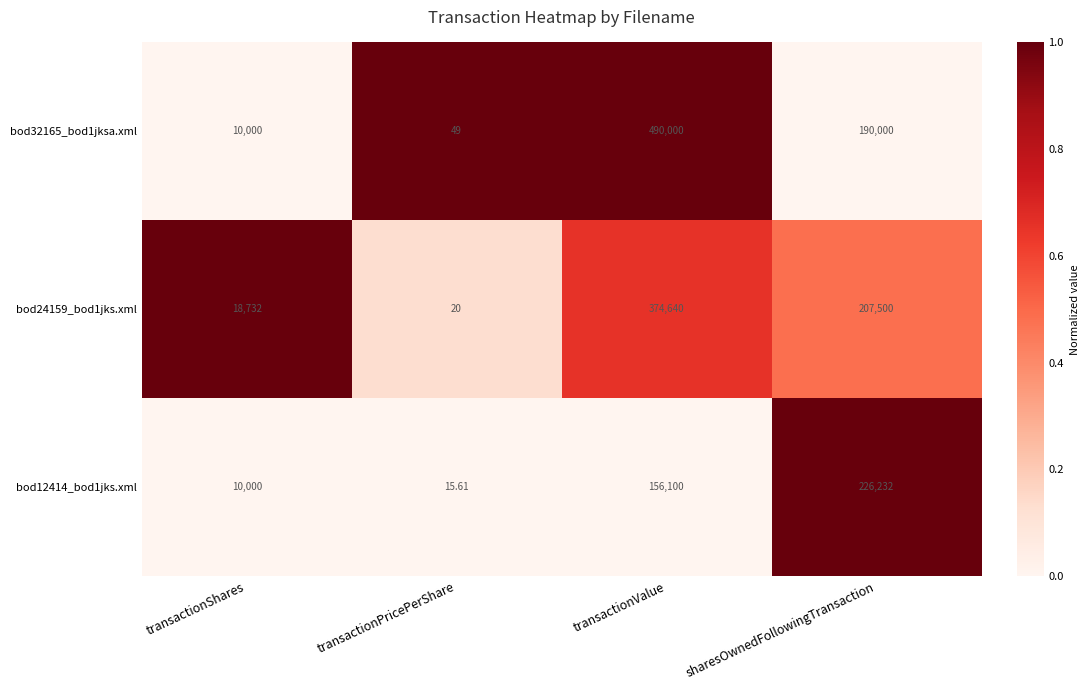

Where is bod32165_bod1jksa.xml nearest to the value 245024?

sharesOwnedFollowingTransaction